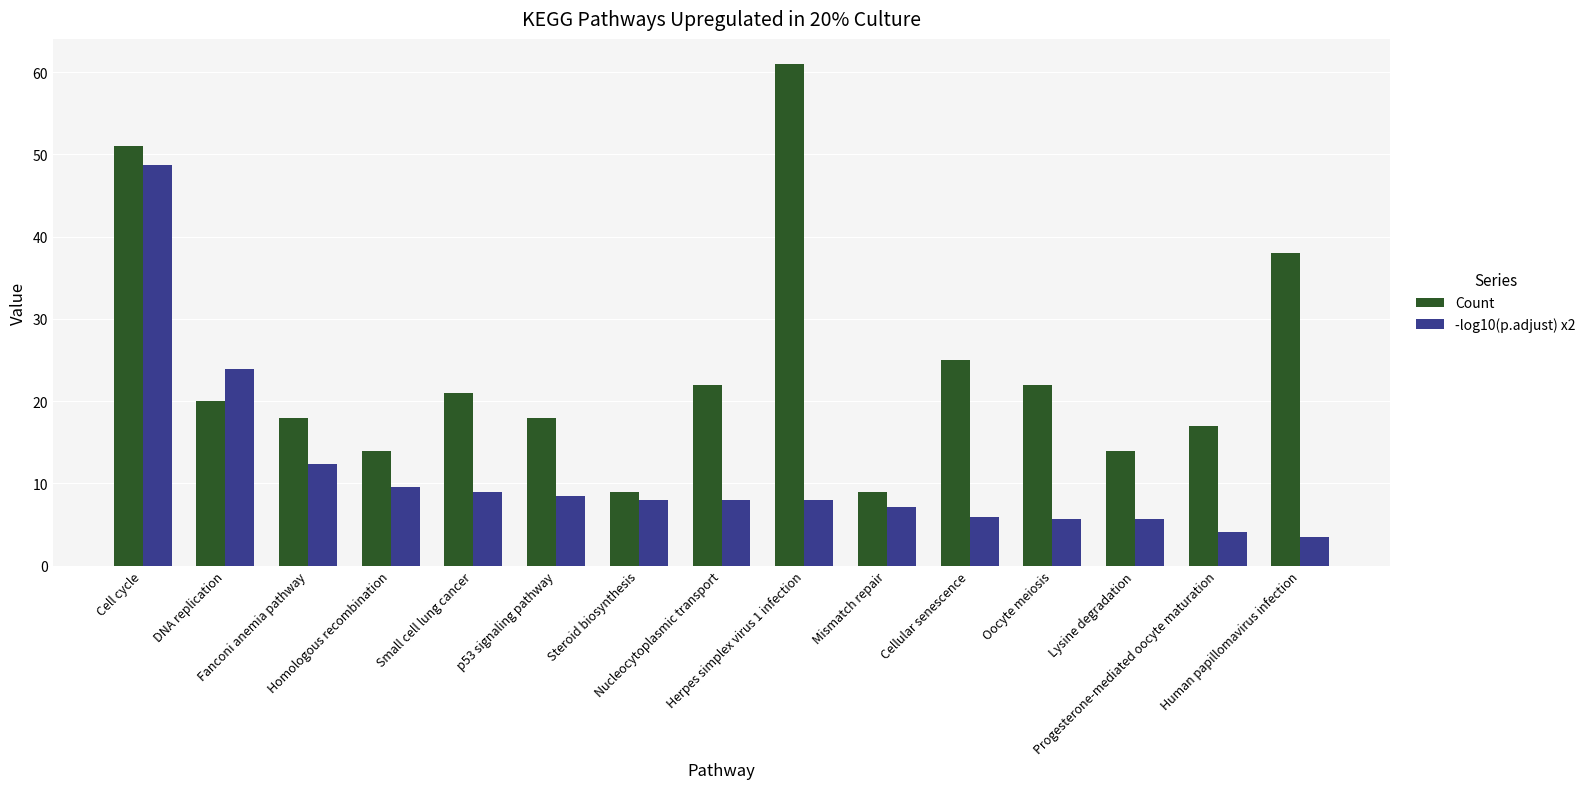

How many bars are there in total?

30